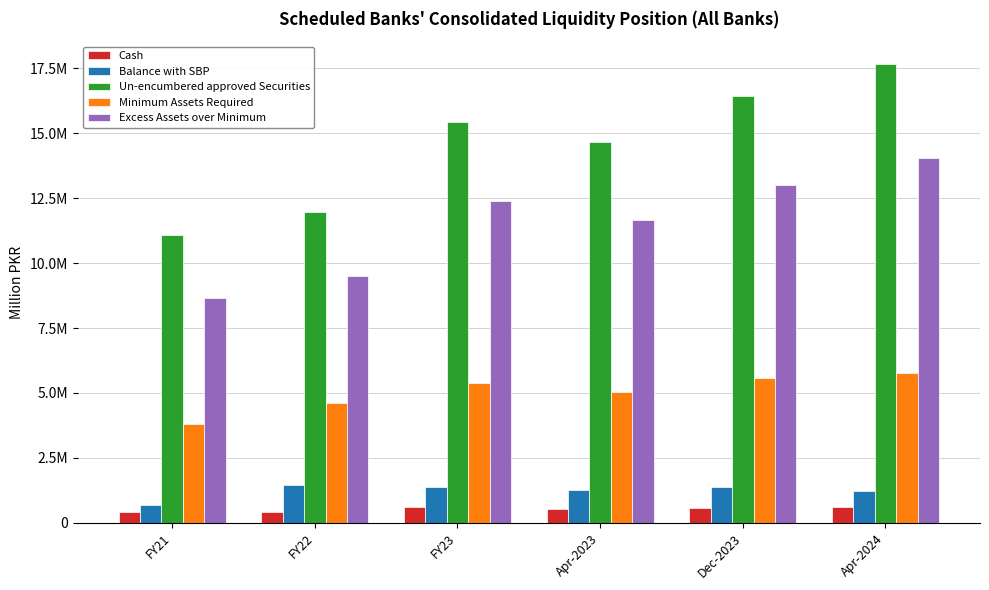

At how many categories does at least one series exceed 1723851?

6